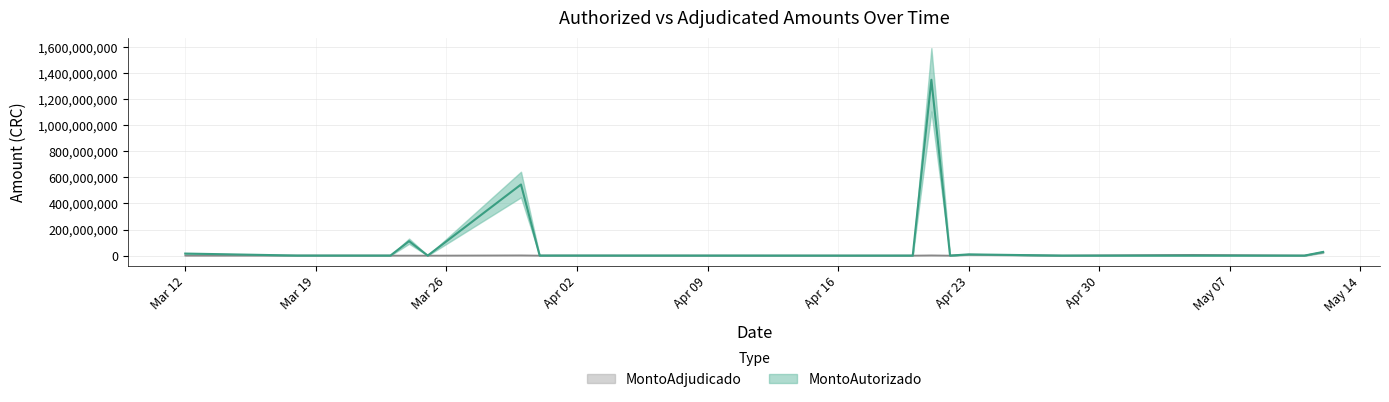

True or false: MontoAutorizado and MontoAdjudicado cross at least once.

False